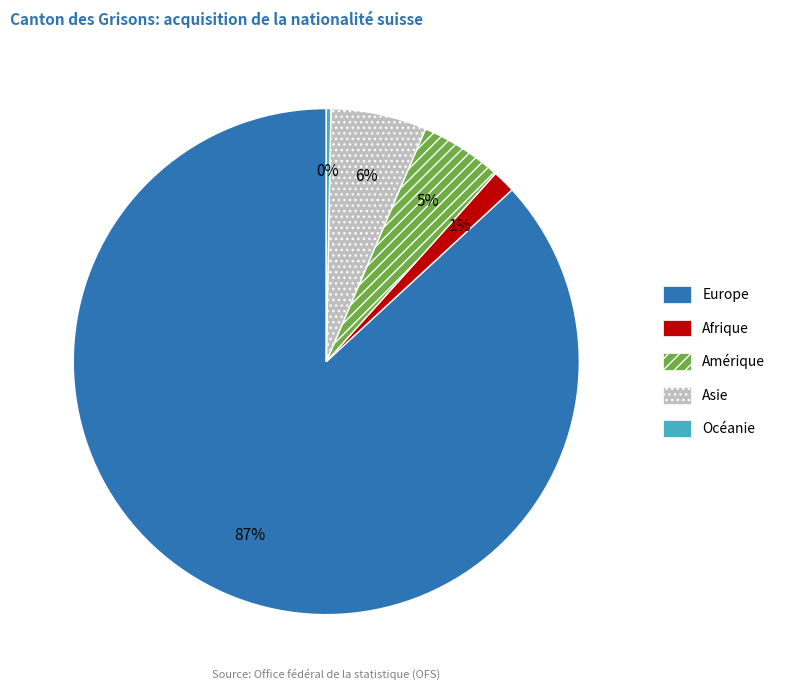

Is Europe the majority of the pie?

Yes